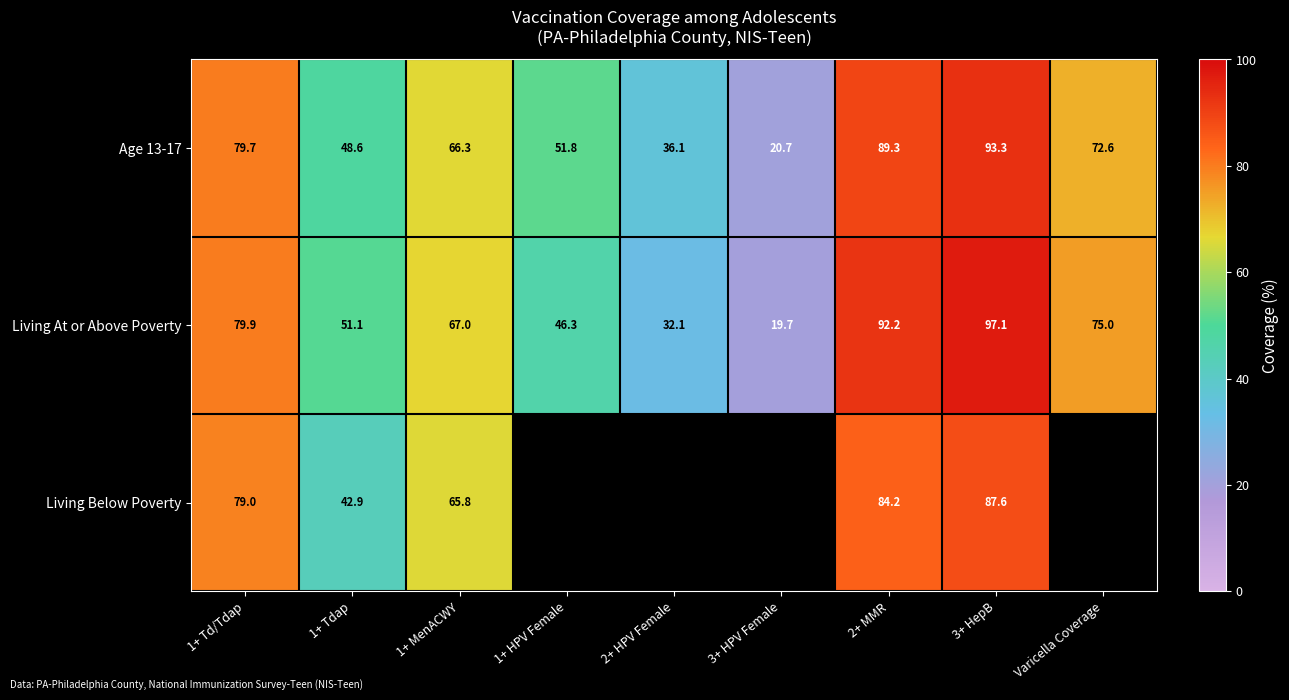

What is the difference between the Living At or Above Poverty values at 2+ HPV Female and 1+ HPV Female?

14.2